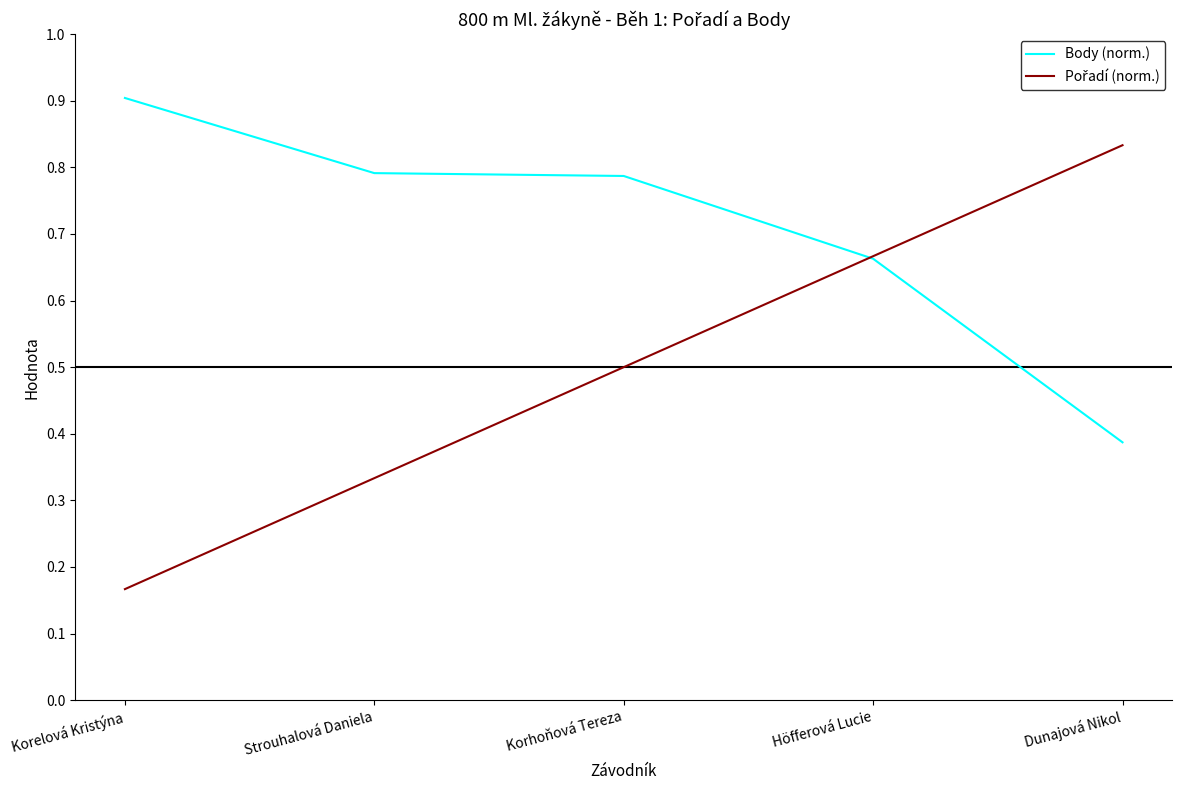

What position from the left is Höfferová Lucie?

4